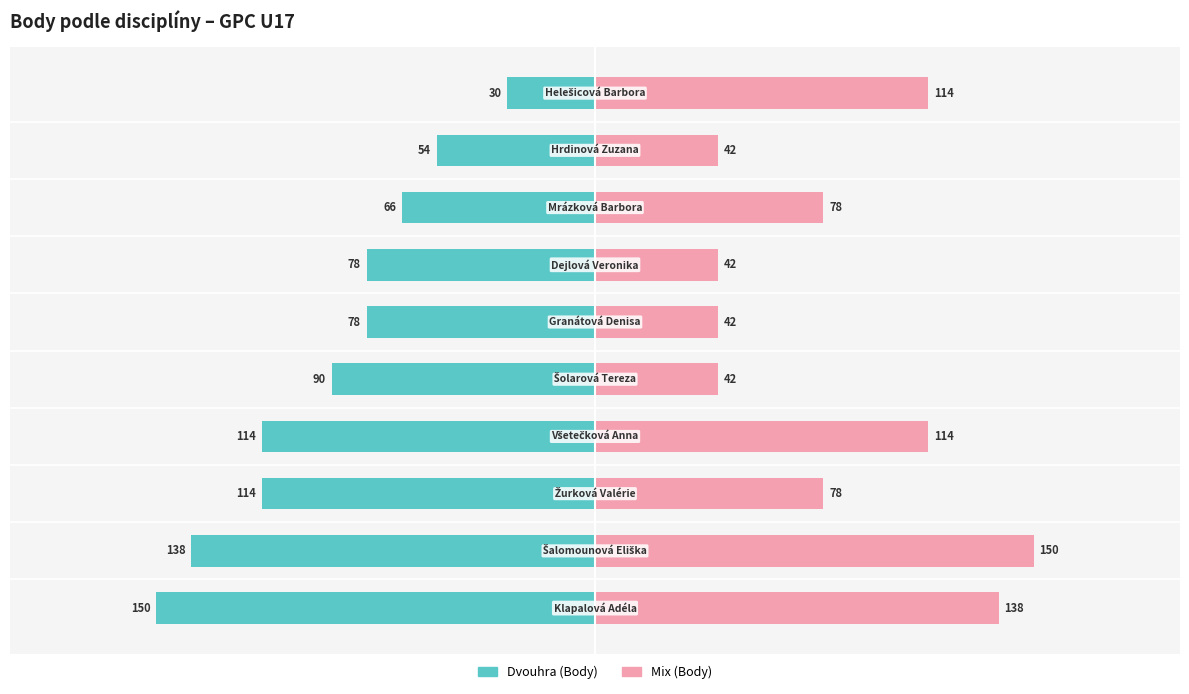

How many Mix (Body) values are between 42 and 114?

8